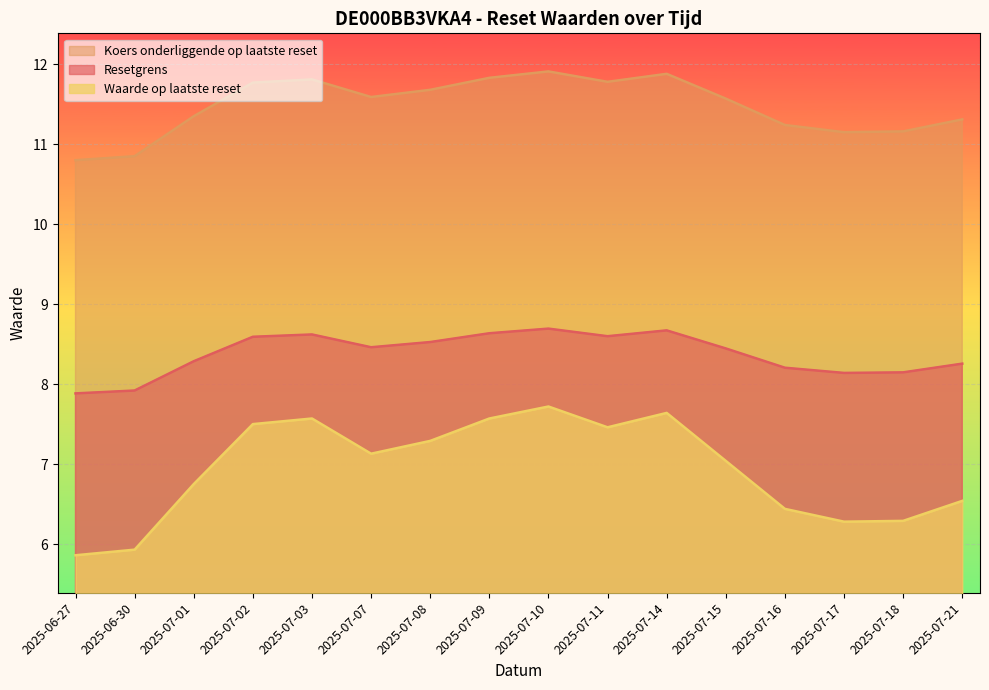

Is it true that Koers onderliggende op laatste reset equals 18.9 at 2025-07-08?

False